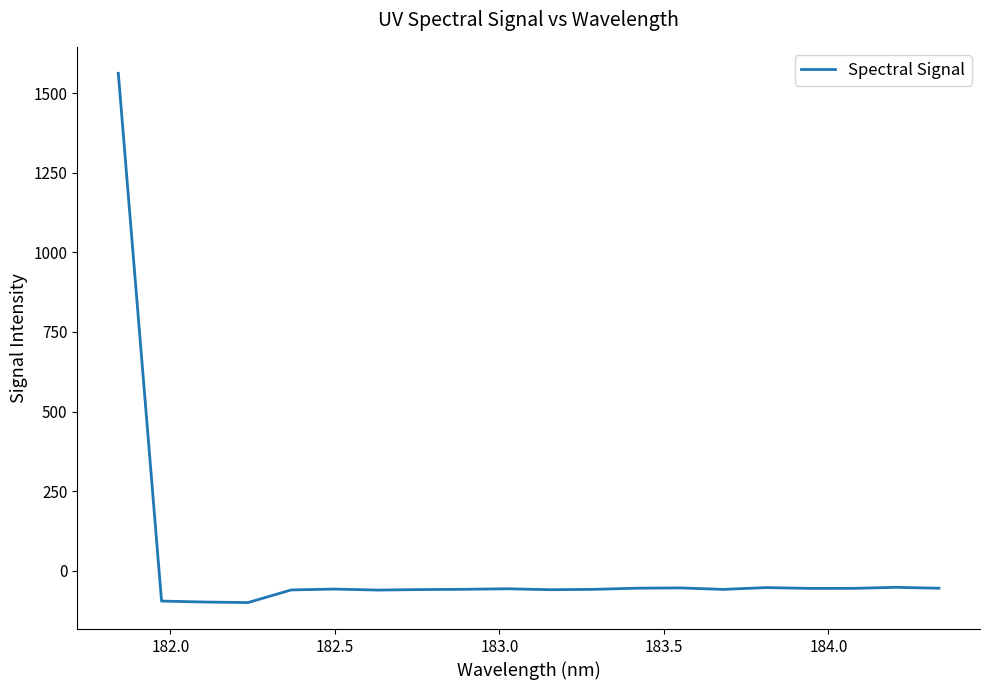

What is the greatest value displayed?

1561.9